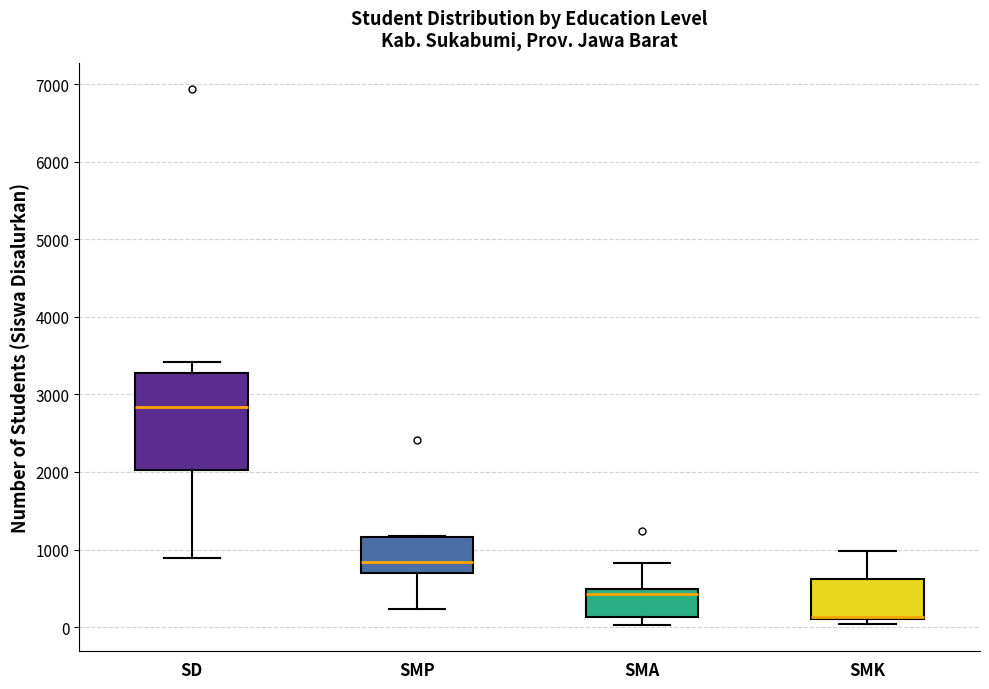

Comparing the boxes themselves (not the whiskers), which one is the tallest?

SD